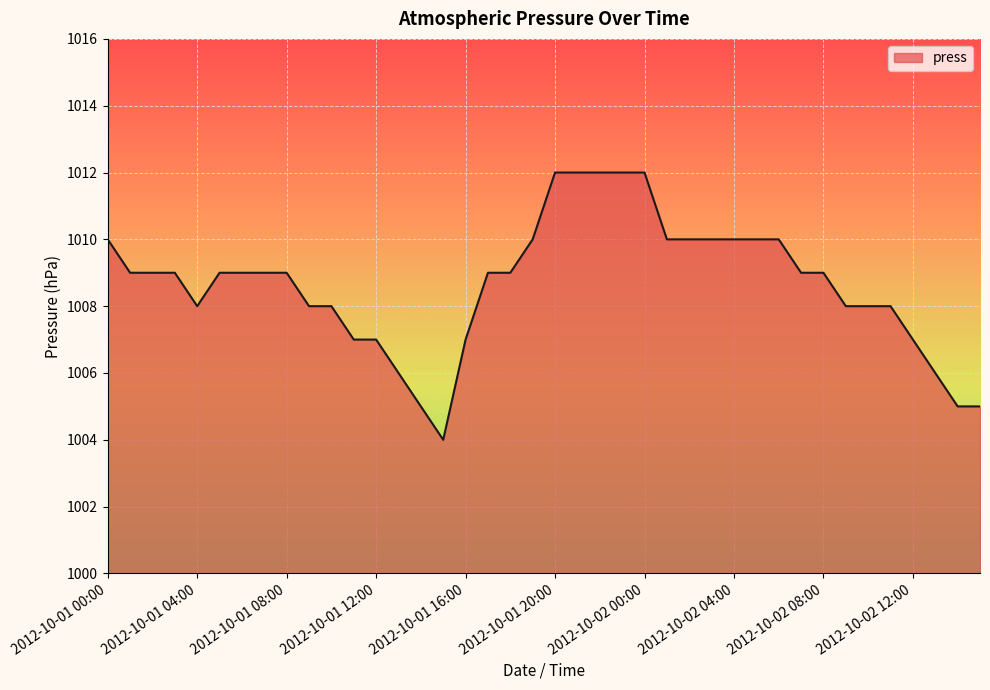

What is the maximum value shown in the chart?

1012